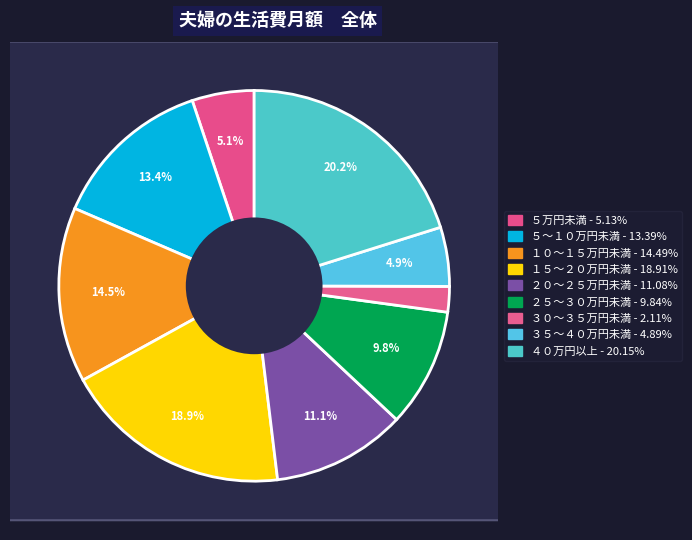

What is the ratio of the value at １０～１５万円未満 to the value at ３０～３５万円未満?

6.9